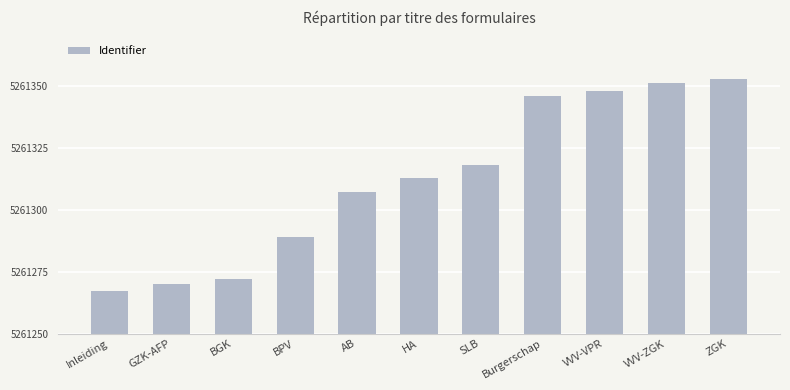

What is the label of the 5th bar from the left?

AB